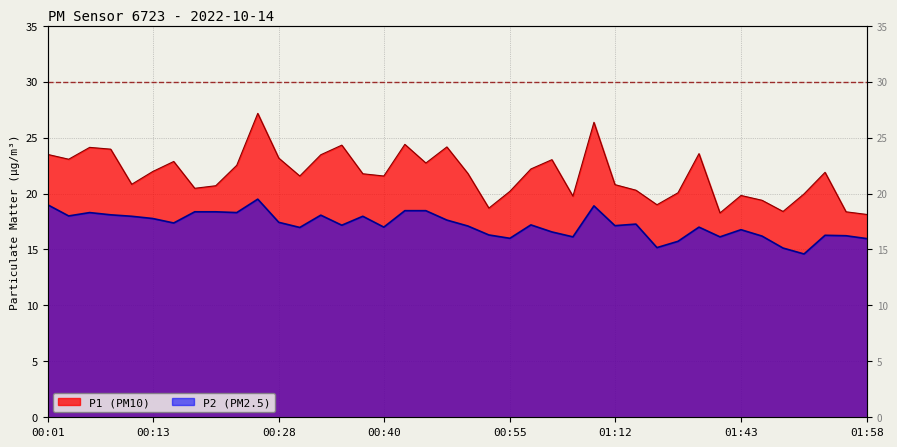

At which category is the sum across all series the highest?

00:26